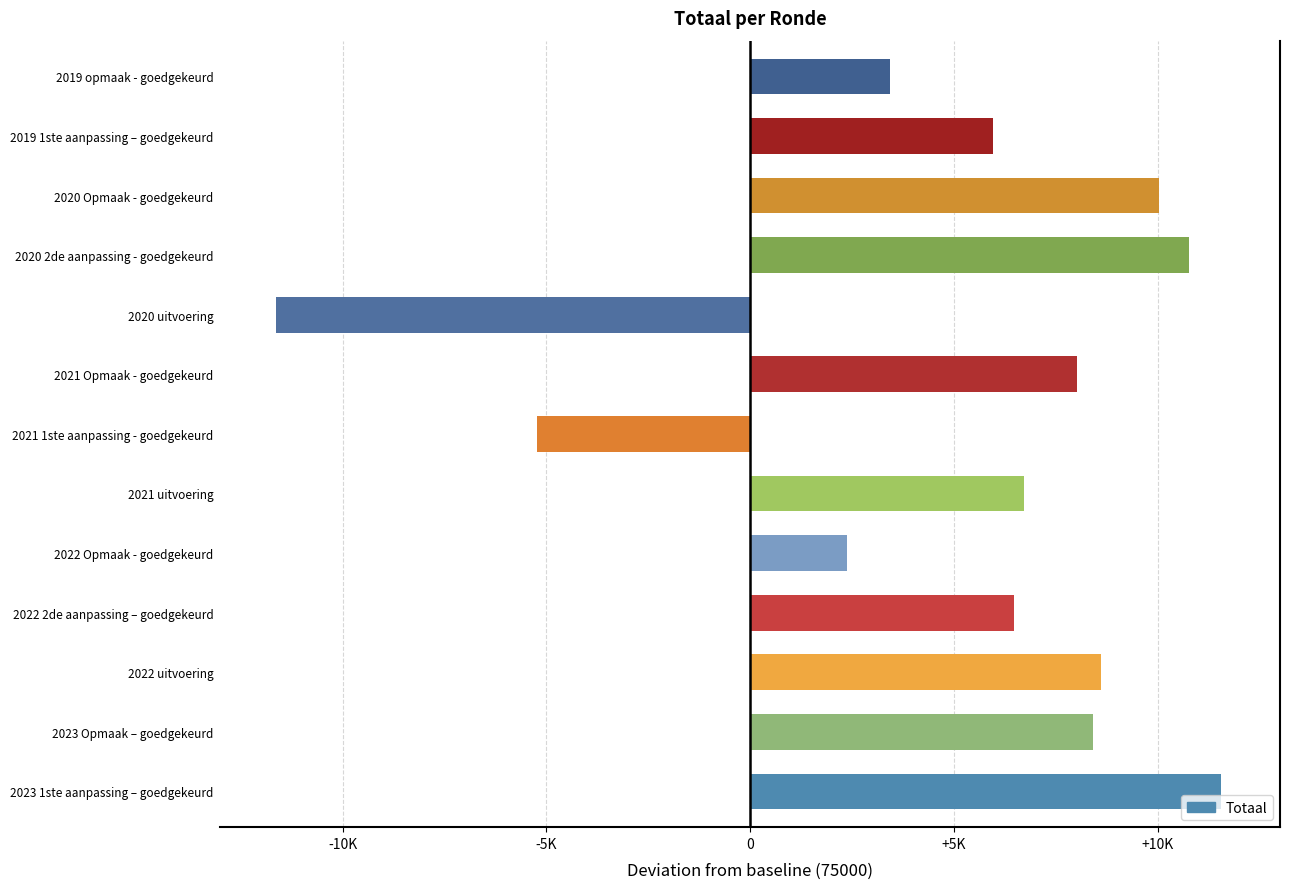

How many data points are less than 6720?

6